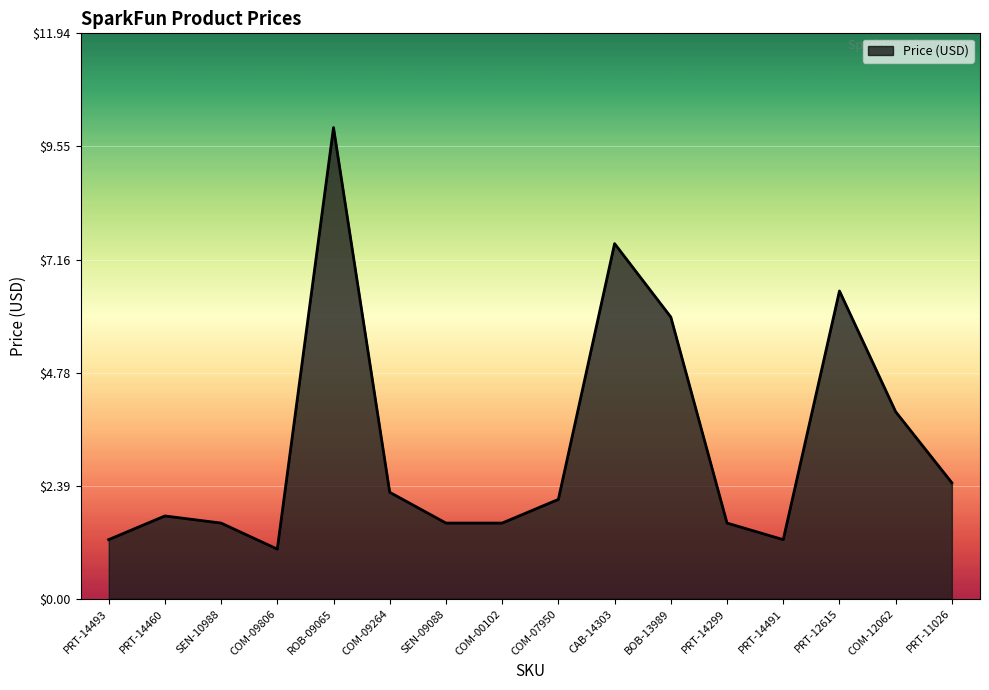

At which category does the chart reach its minimum across all series?

COM-09806